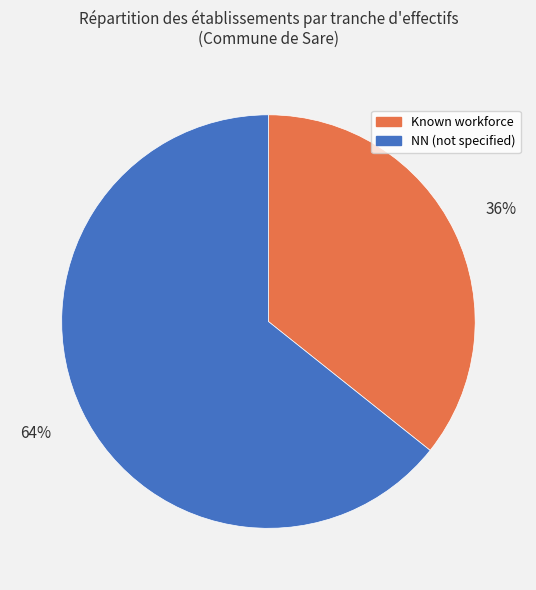

Is there any slice that represents more than half of the pie?

Yes